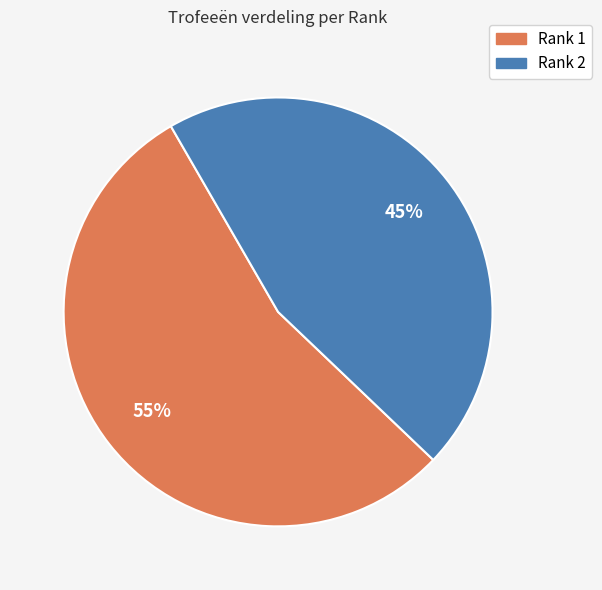

Is there a majority slice in this chart?

Yes